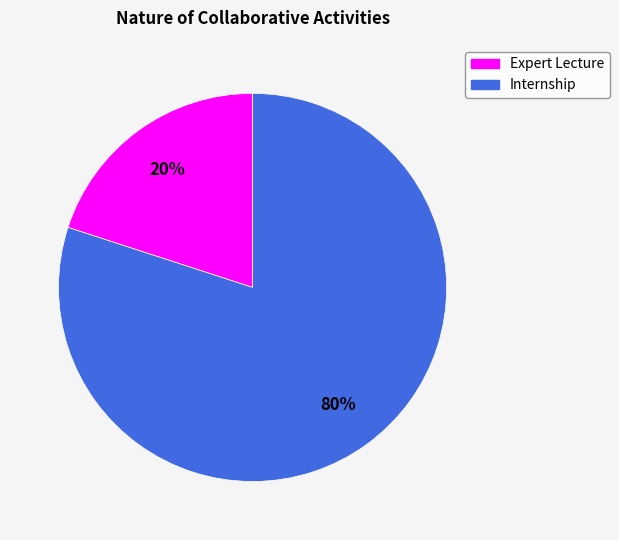

How many slices are in this pie chart?

2